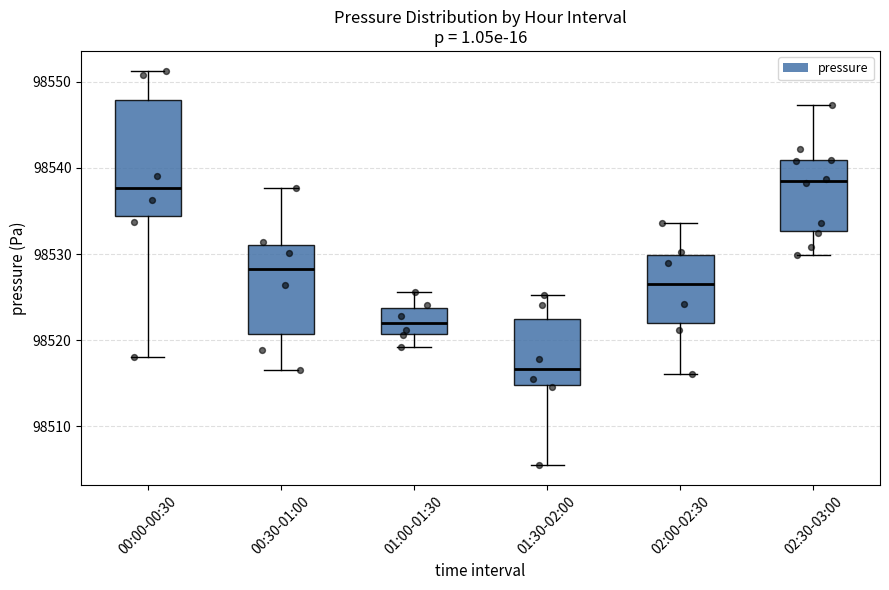

Where does the median line of the box for 01:30-02:00 sit on the y-axis? The values are not printed on the chart, so give them approximately, as read against the axis.

98517